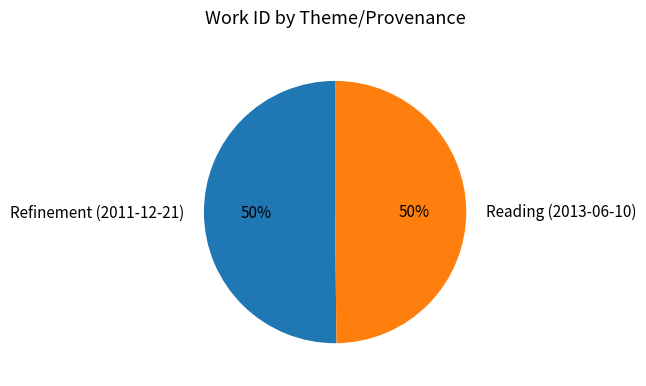

What is the ratio of the value at Refinement (2011-12-21) to the value at Reading (2013-06-10)?

1.0